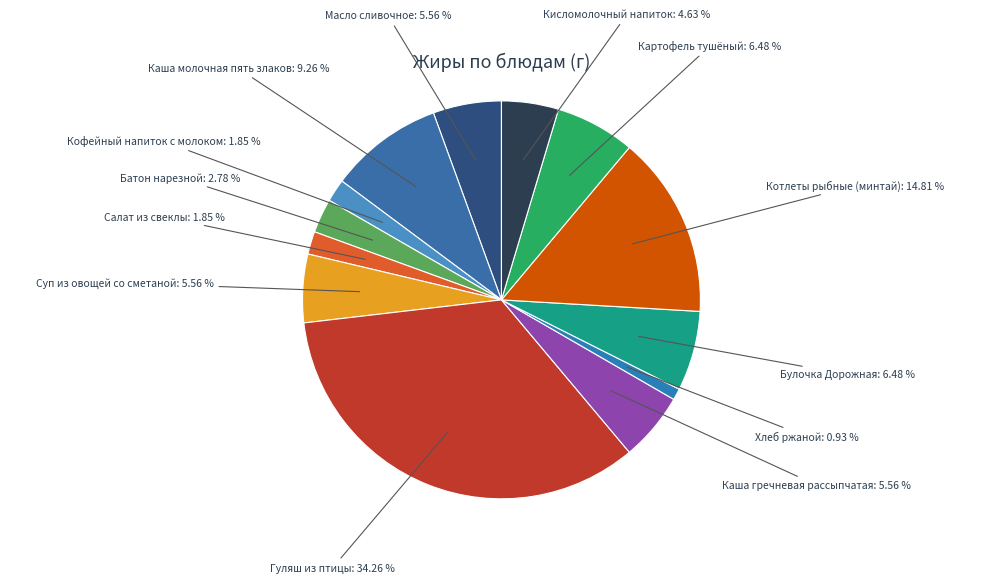

How many segments does this pie chart have?

13